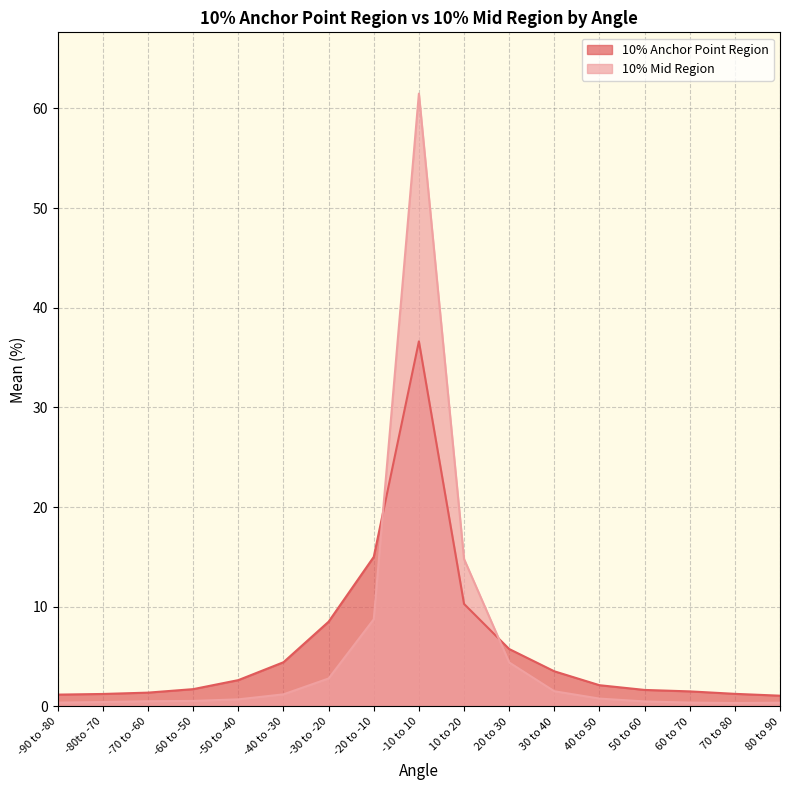

What is the difference between the second highest and minimum values in the 10% Anchor Point Region series?

13.9